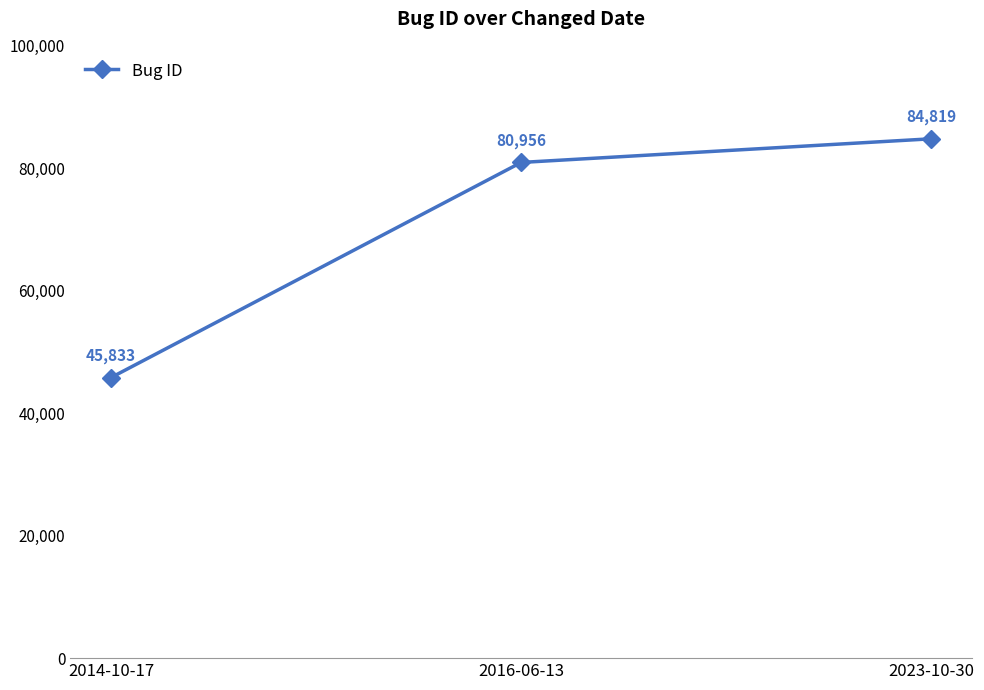

Reading left to right, what are all the values shown in this chart?

45833	80956	84819